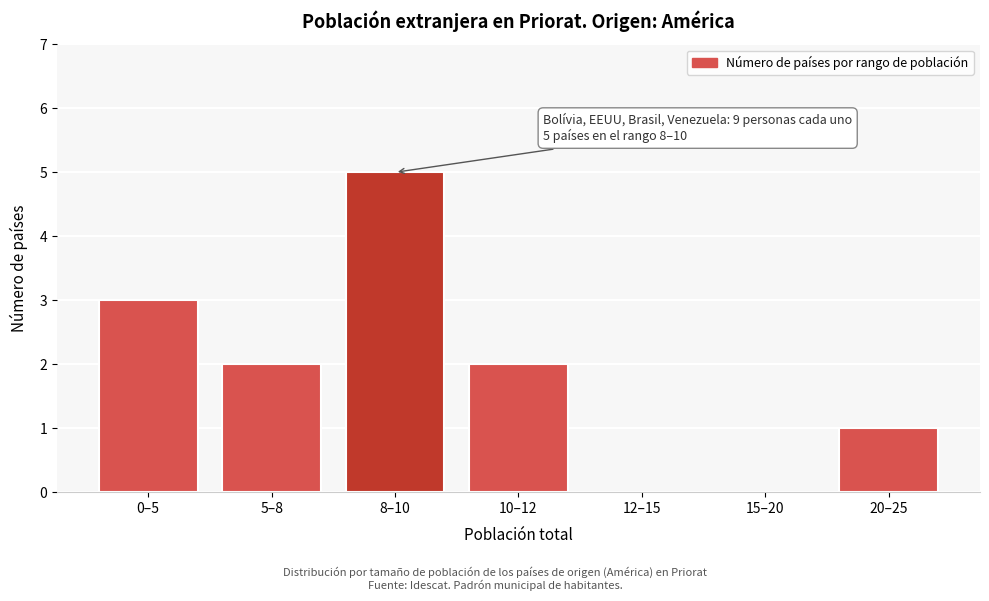

Reading left to right, what are all the values shown in this chart?

0–5=3	5–8=2	8–10=5	10–12=2	12–15=0	15–20=0	20–25=1